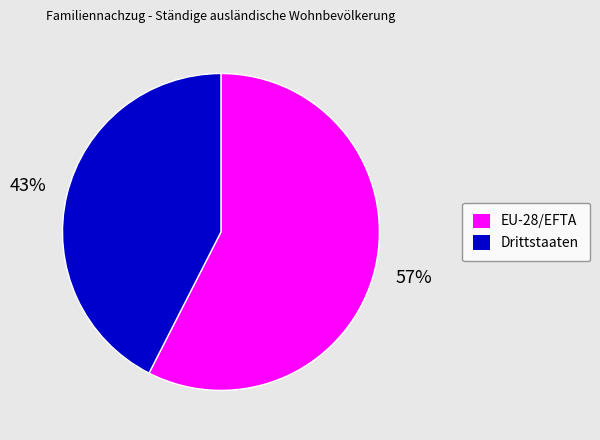

Does EU-28/EFTA represent more than half of the total?

Yes